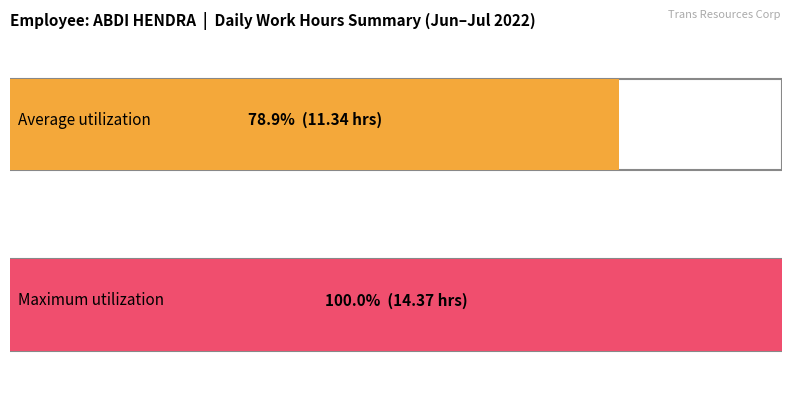

Between 13 and 7, which is larger?

13